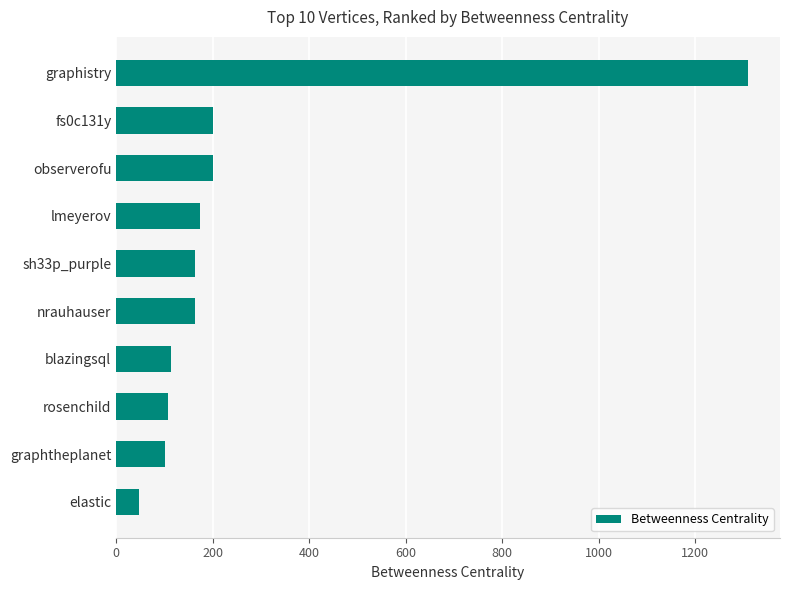

True or false: the data shows 173.9 at rosenchild.

False